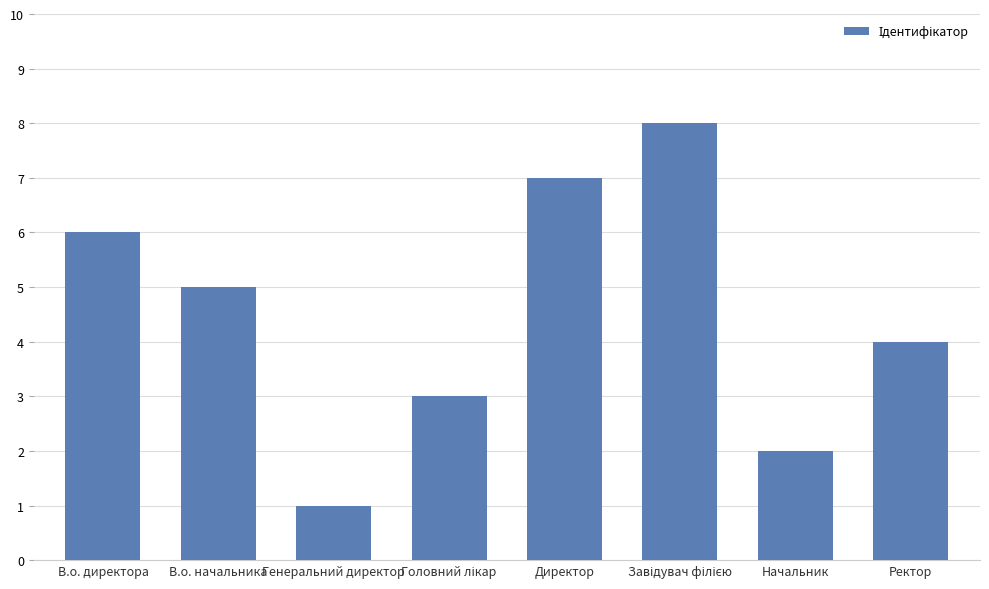

Reading left to right, extract all data points from this chart.

6	5	1	3	7	8	2	4